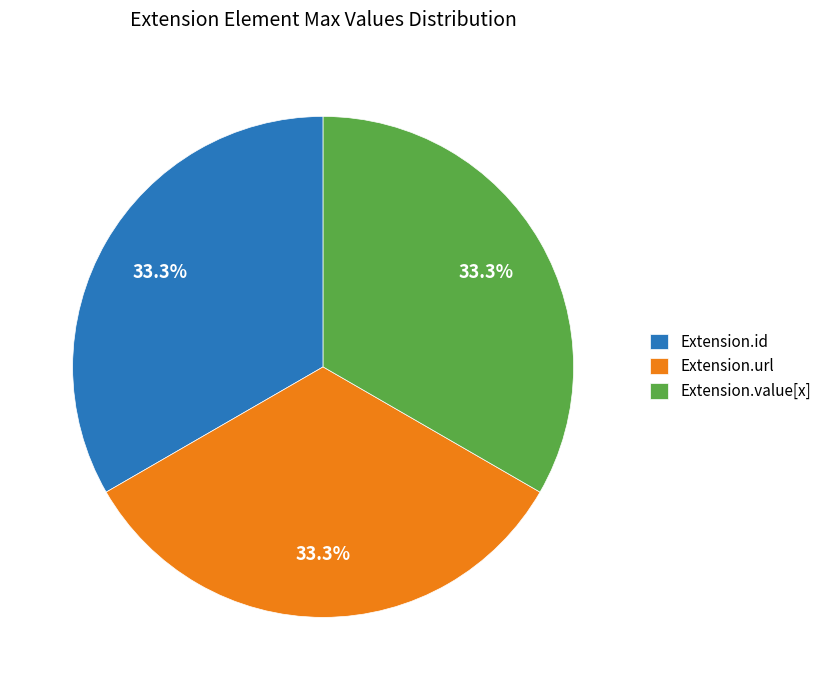

To the nearest percent, what is the difference between the Extension.id and Extension.url slice percentages?

0%